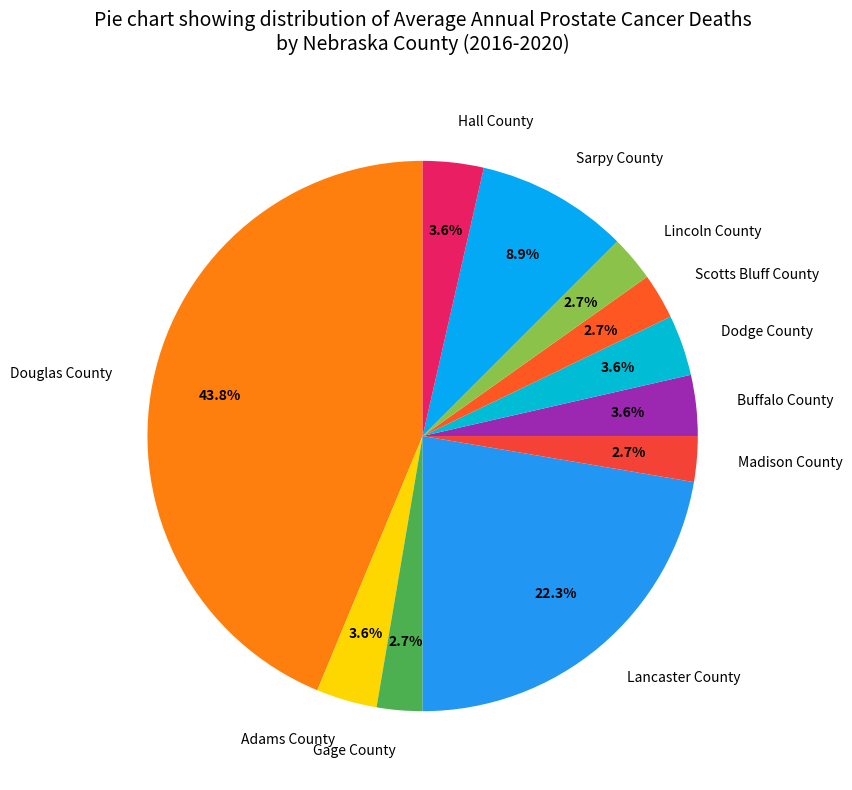

What portion of the pie excludes Lancaster County?

77.7%